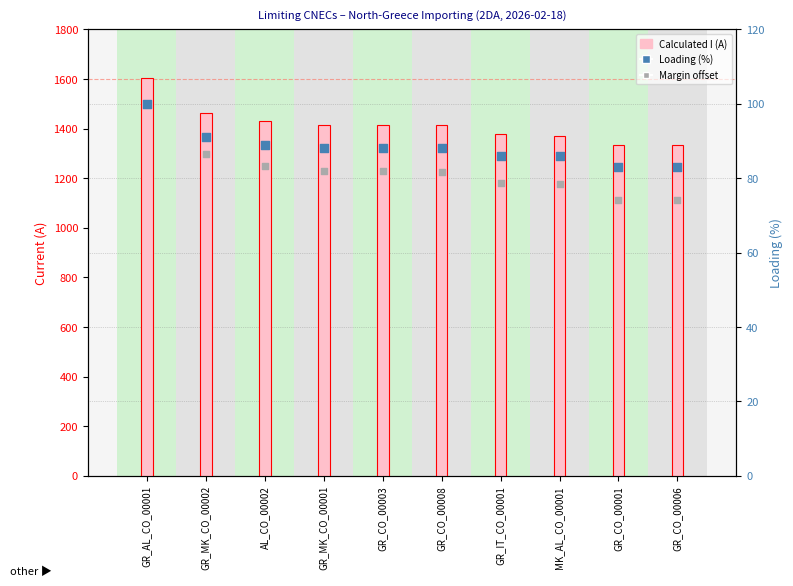

At how many categories does at least one series exceed 784?

10